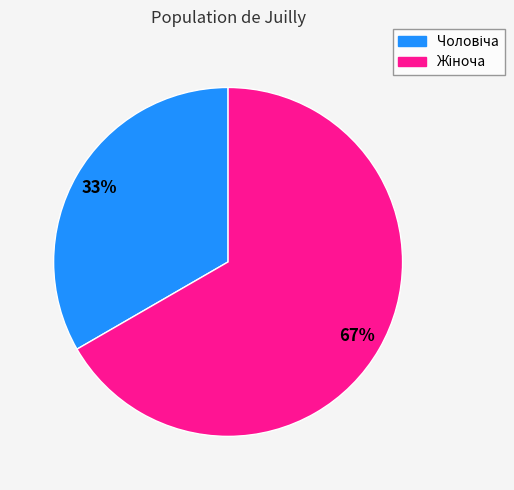

To the nearest percent, what is the average slice percentage?

50%